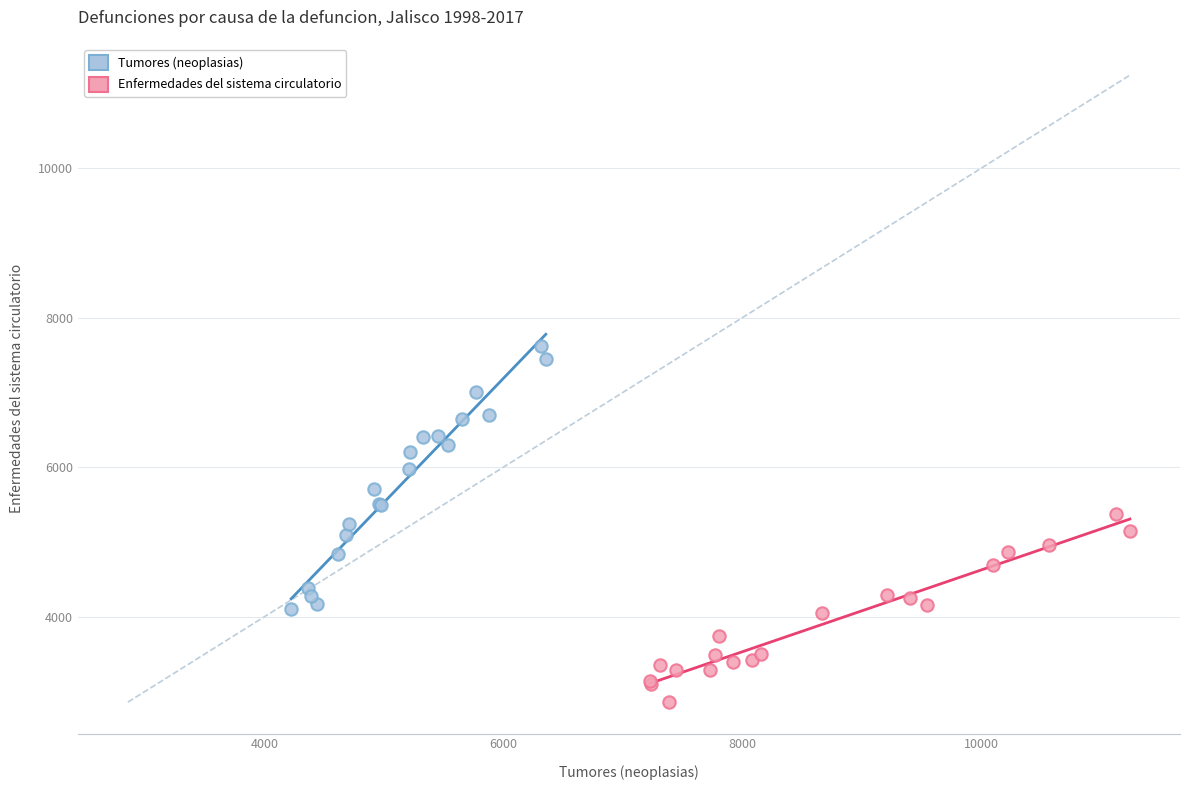

Which series reaches the minimum Y coordinate?

Enfermedades del sistema circulatorio